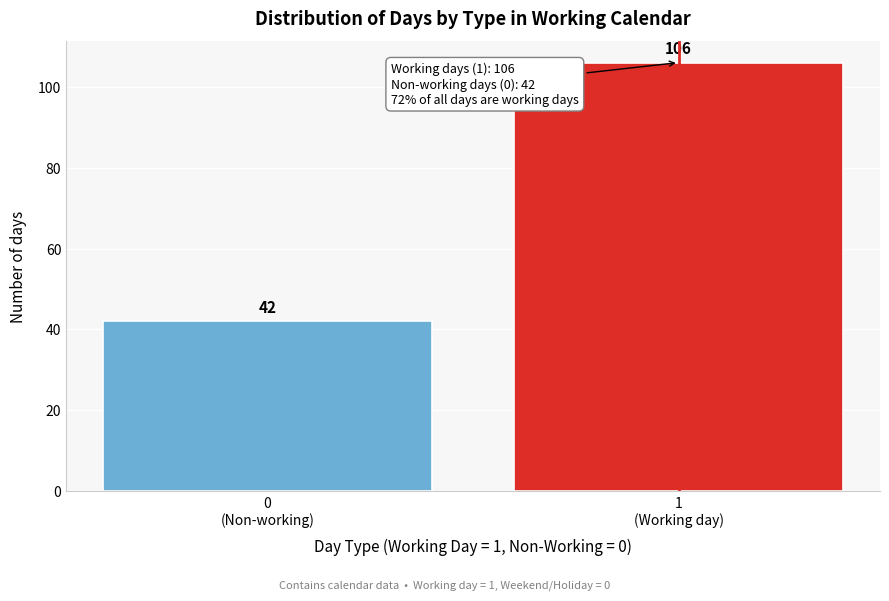

Reading left to right, extract all data points from this chart.

42	106